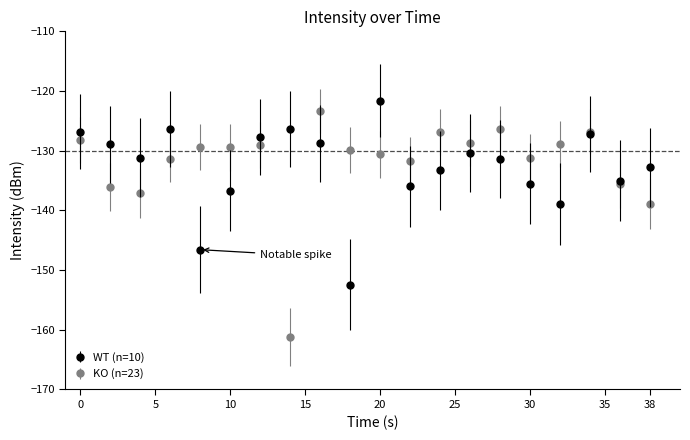

In WT (n=10), how many points are higher than both neighbors (excluding endpoints)?

5